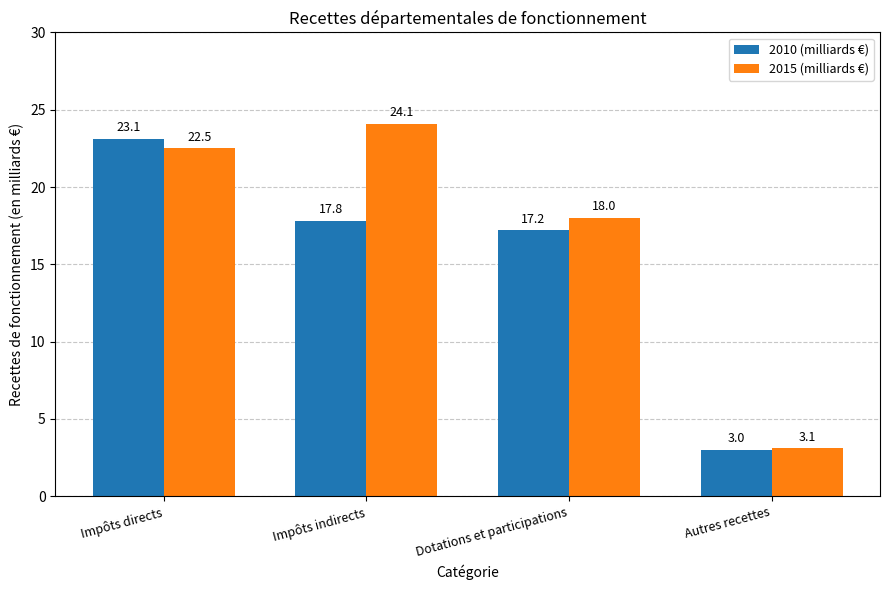

How many groups of bars are there?

4